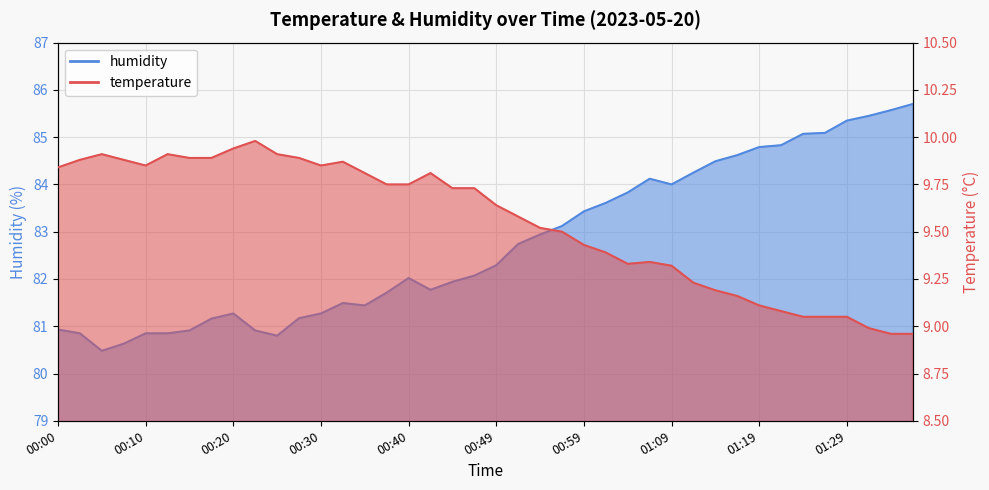

What is the label of the 20th point from the left?

00:47